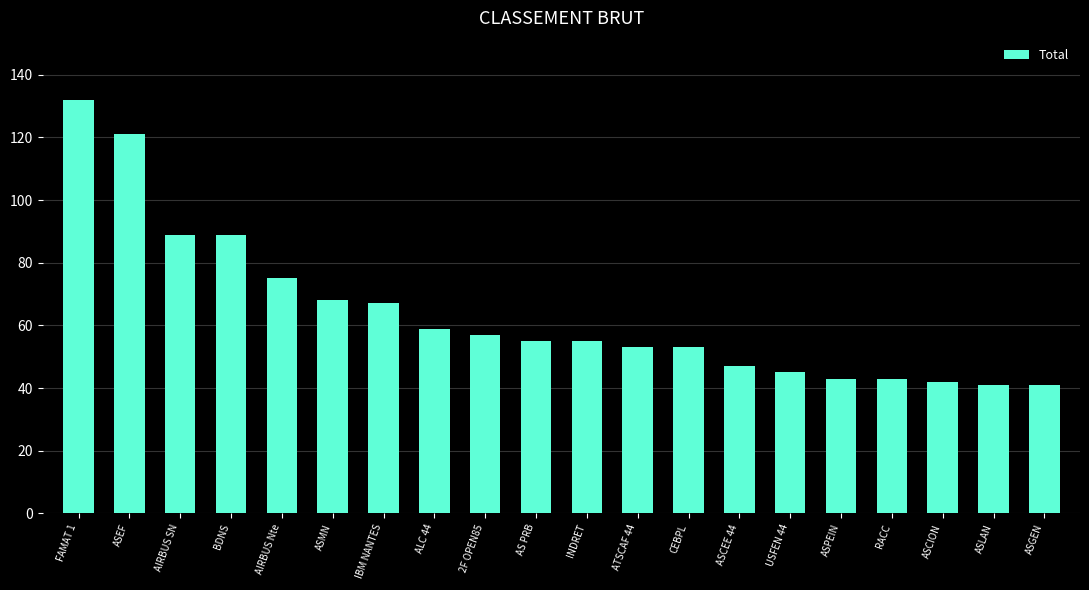

Is it true that the value at BDNS is 89?

True